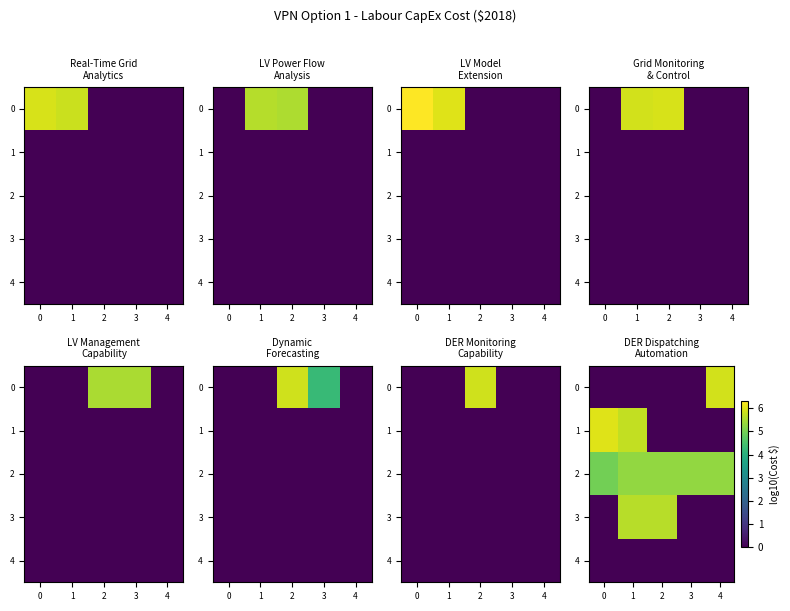

The value of 0 at 4 is 9.8. True or false?

False